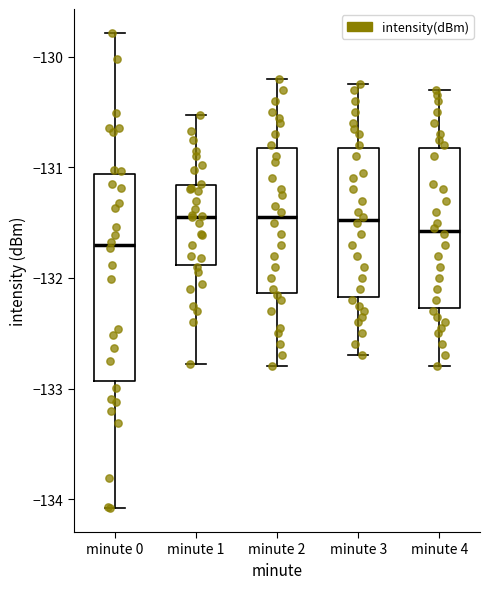

Which box has the lowest median line?

minute 0